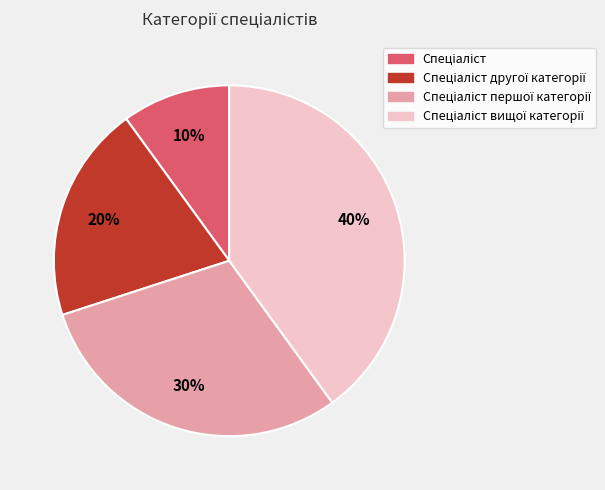

Does any single category account for the majority?

No